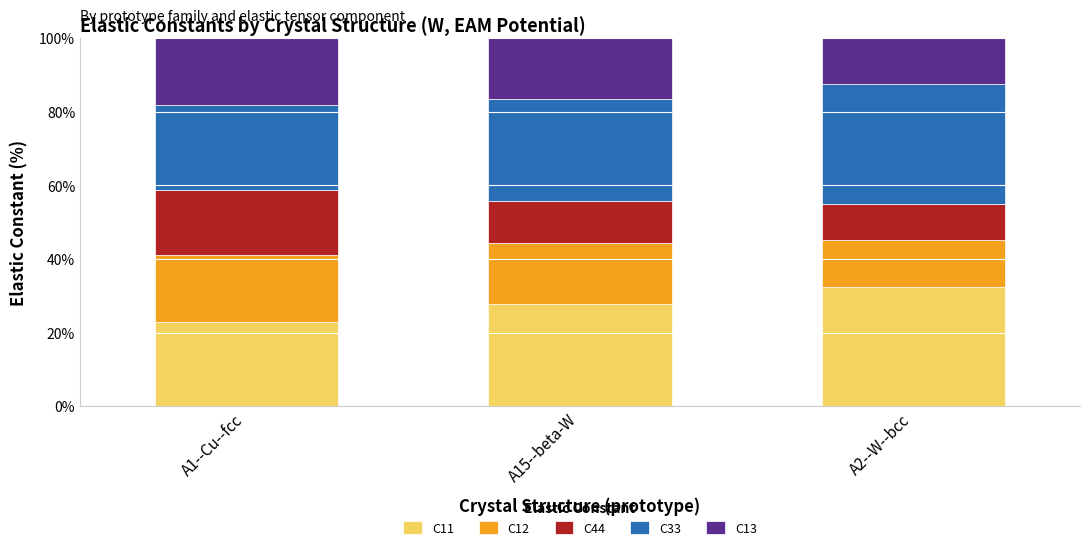

What are all the series names shown in the legend?

C11, C12, C44, C33, C13